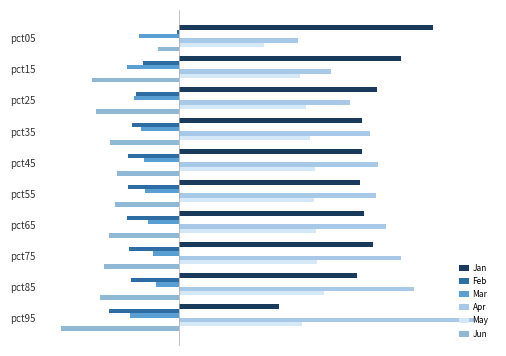

Reading right to left, what are all the values shown in this chart?

Jan: 0.5	0.9	1.0	1.0	0.9	1.0	1.0	1.0	1.2	1.3
Feb: -0.4	-0.3	-0.3	-0.3	-0.3	-0.3	-0.2	-0.2	-0.2	-0.0
Mar: -0.3	-0.1	-0.1	-0.2	-0.2	-0.2	-0.2	-0.2	-0.3	-0.2
Apr: 1.5	1.2	1.2	1.1	1.0	1.0	1.0	0.9	0.8	0.6
May: 0.6	0.8	0.7	0.7	0.7	0.7	0.7	0.7	0.6	0.4
Jun: -0.6	-0.4	-0.4	-0.4	-0.3	-0.3	-0.4	-0.4	-0.5	-0.1